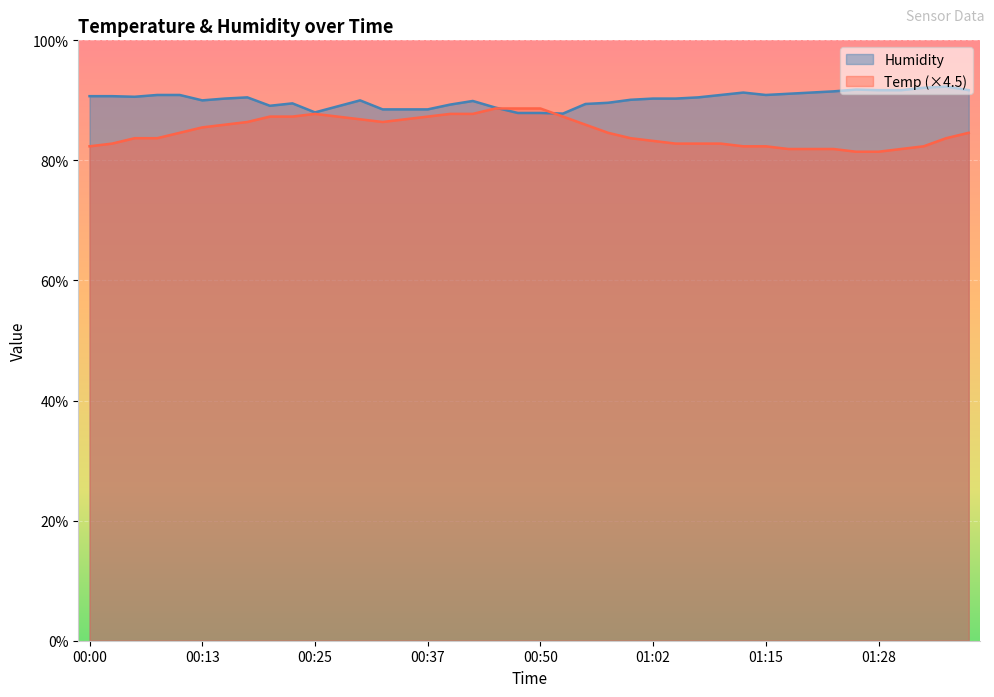

At how many categories does at least one series exceed 84?

40